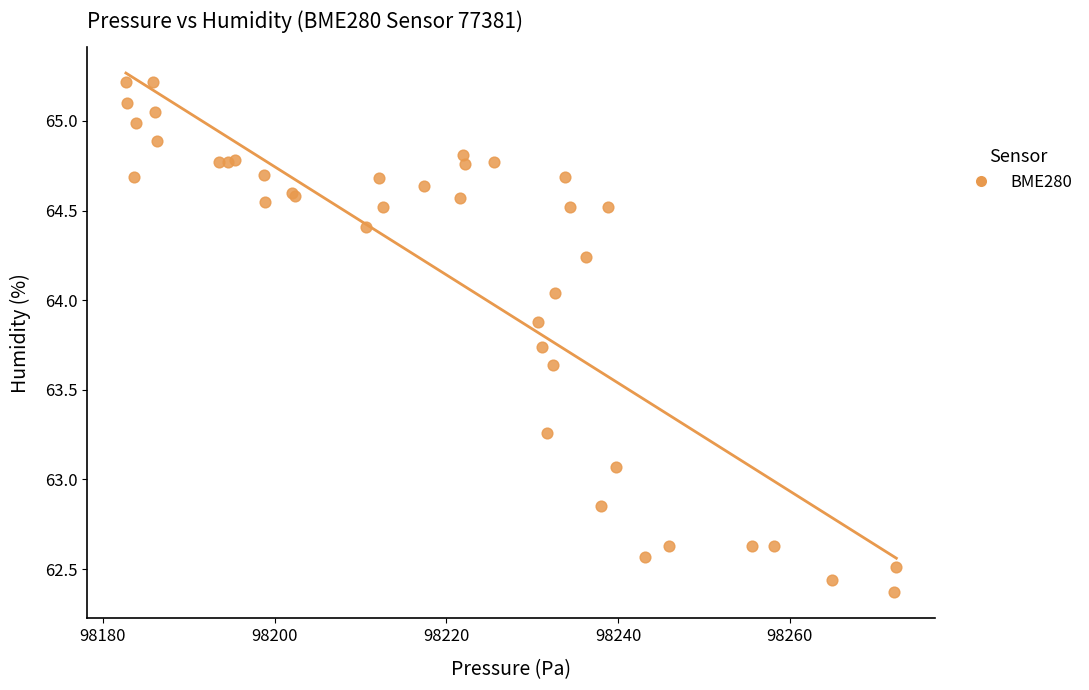

What Y value in the scatter plot is closest to 63?

63.1